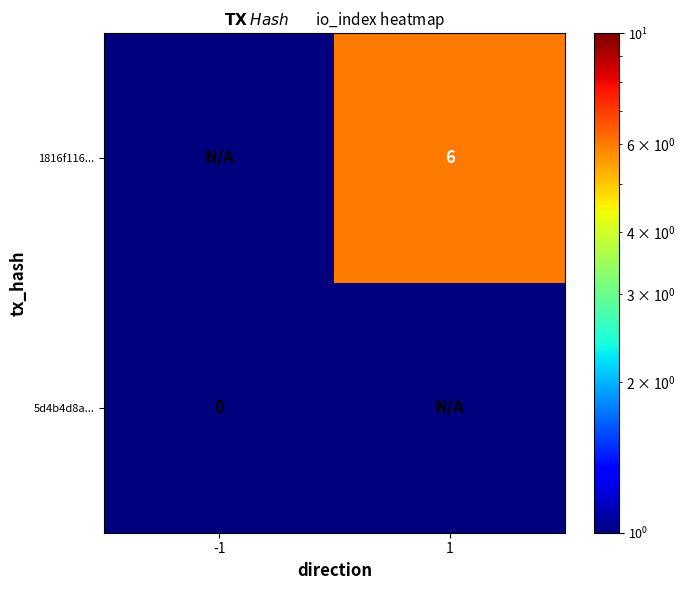

The 1816f116... series shows 10 at 1. True or false?

False